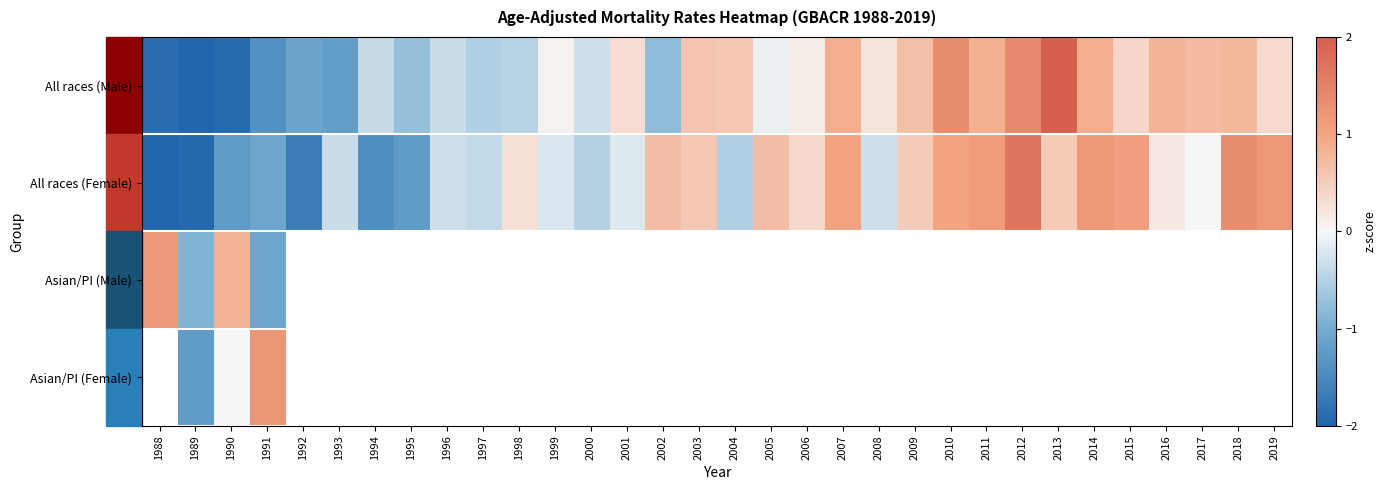

Which series has the largest range (max minus min)?

All races (Male)